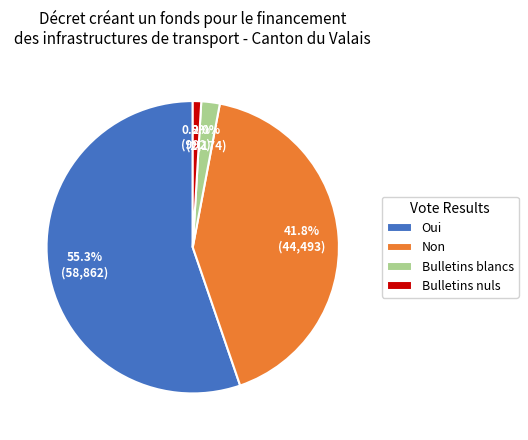

How much of the chart is everything except Bulletins nuls?

99.1%